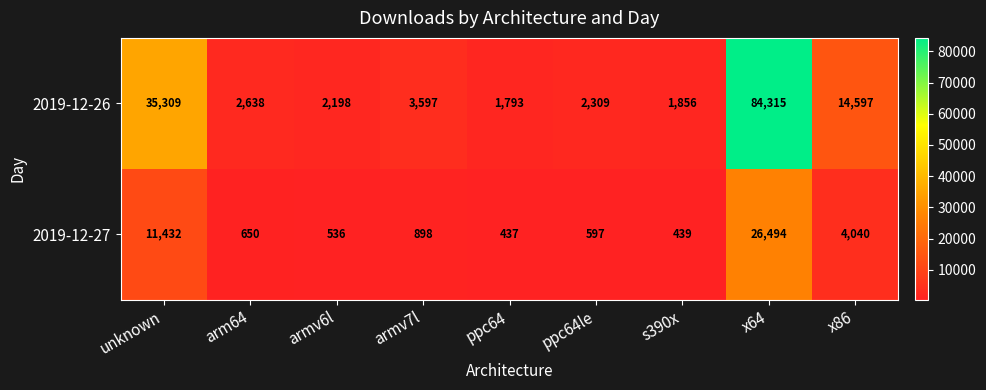

At which label does 2019-12-27 reach its minimum?

ppc64